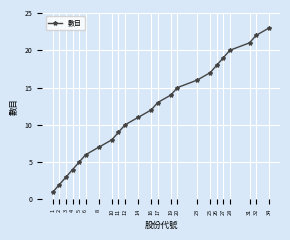

Is it true that the value at 28 is 9?

False